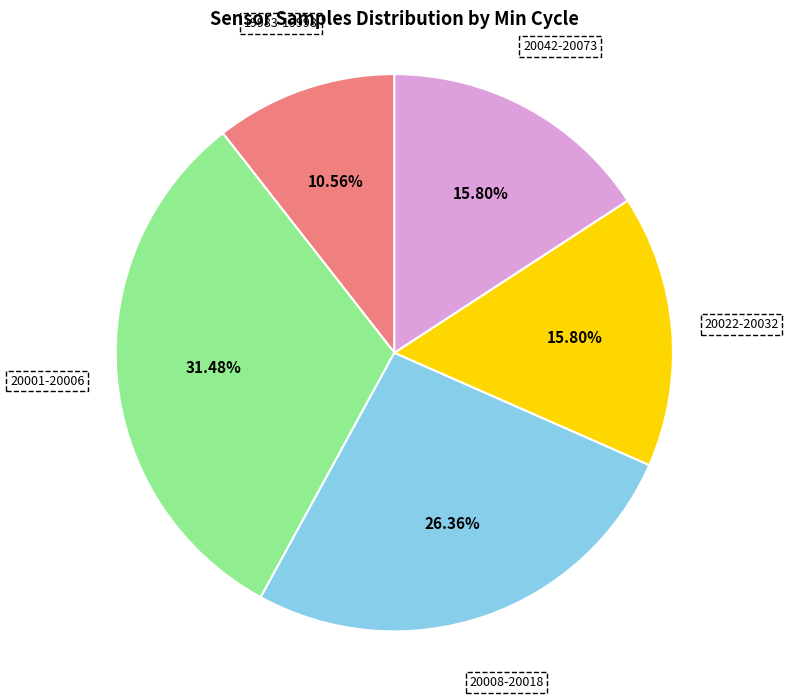

Combined, do 20042-20073 and 20008-20018 account for over 50%?

No